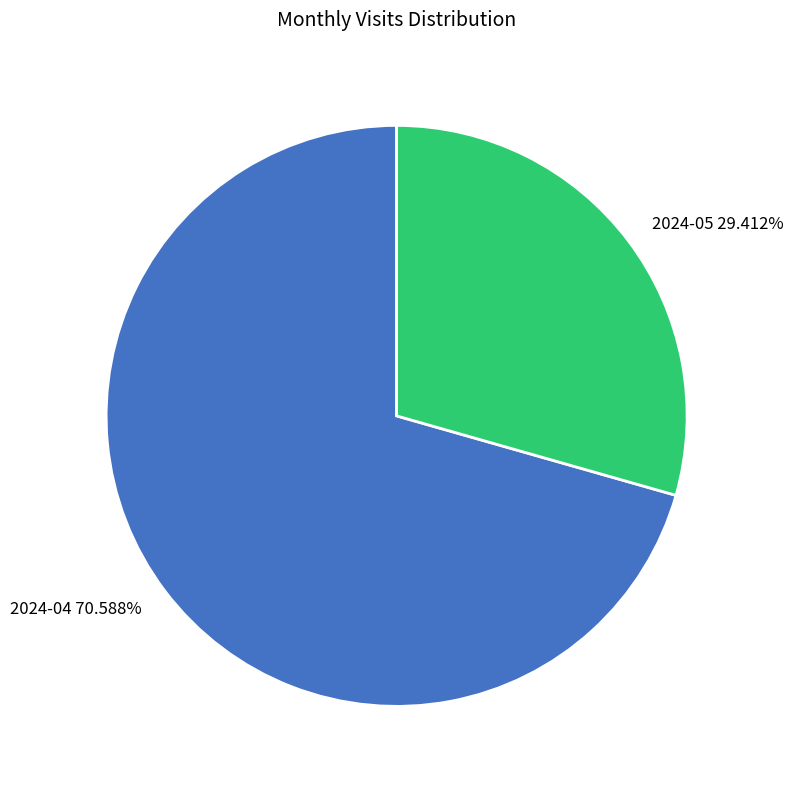

What percentage is the 2024-04 slice, to the nearest percent?

71%